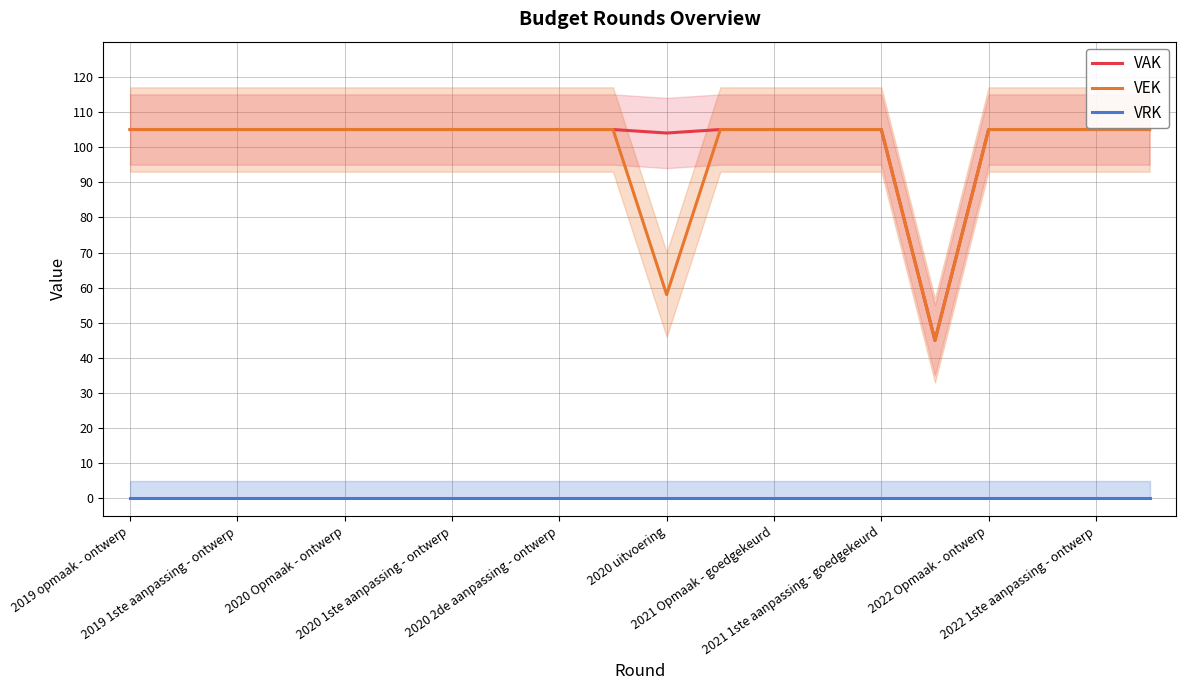

The value of VRK at 19 is 0. True or false?

True